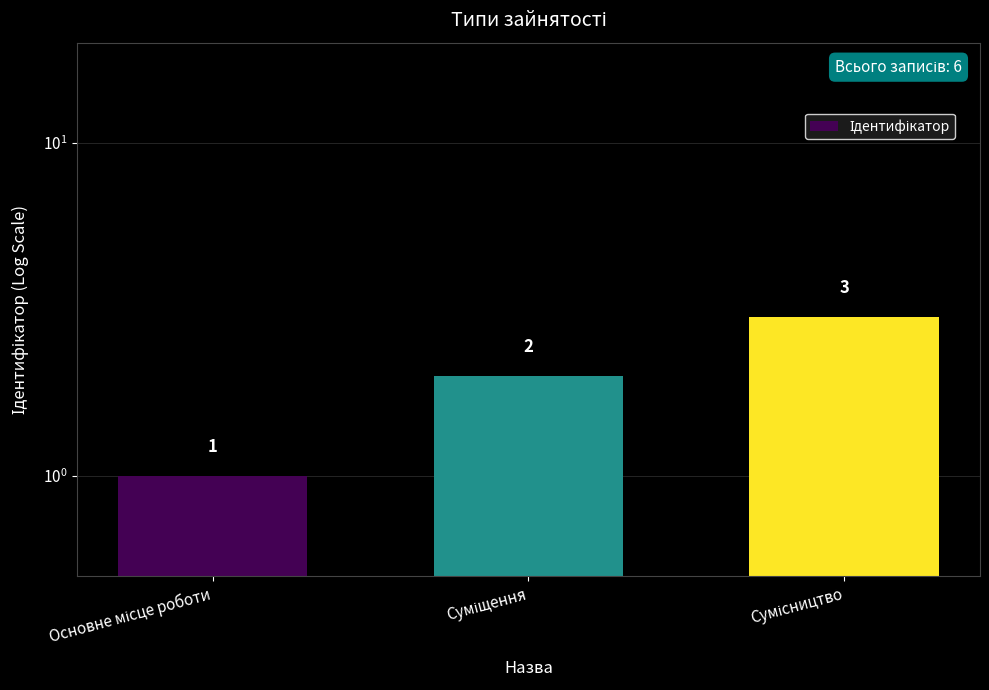

How many data points are less than 2?

1